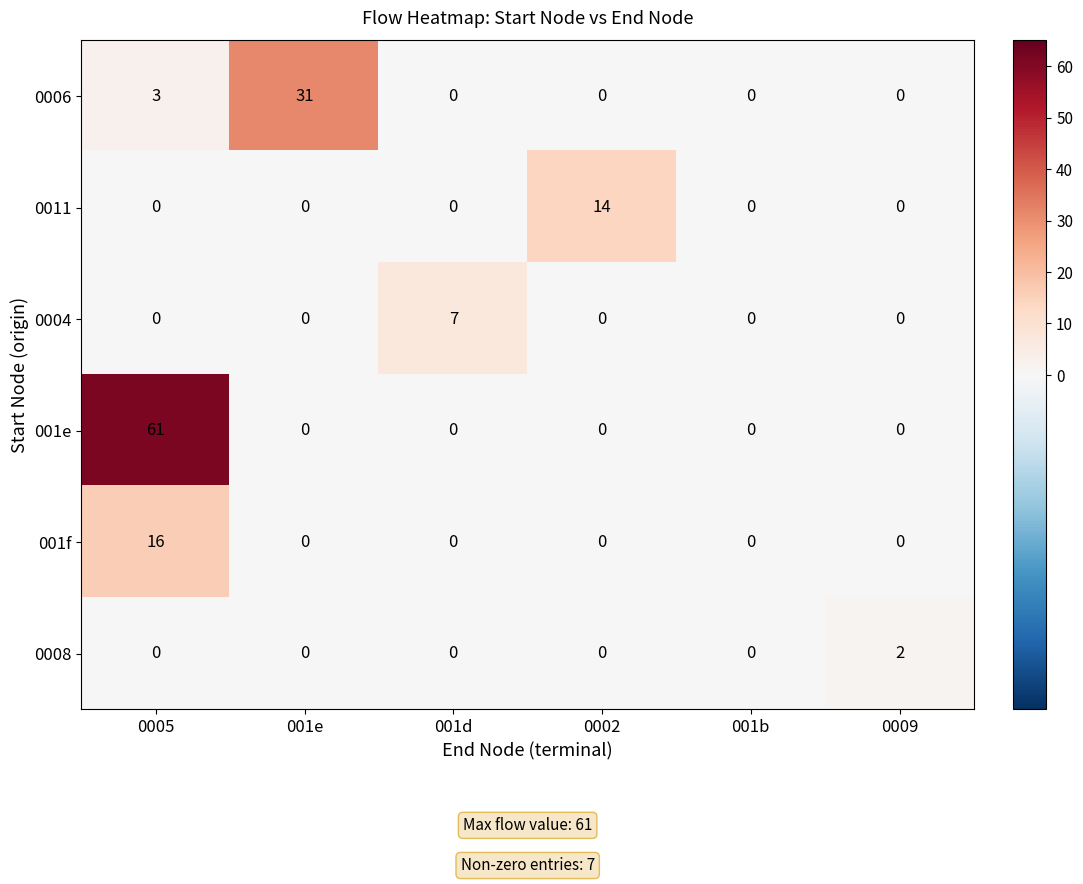

Which series has the largest total across all categories?

001e